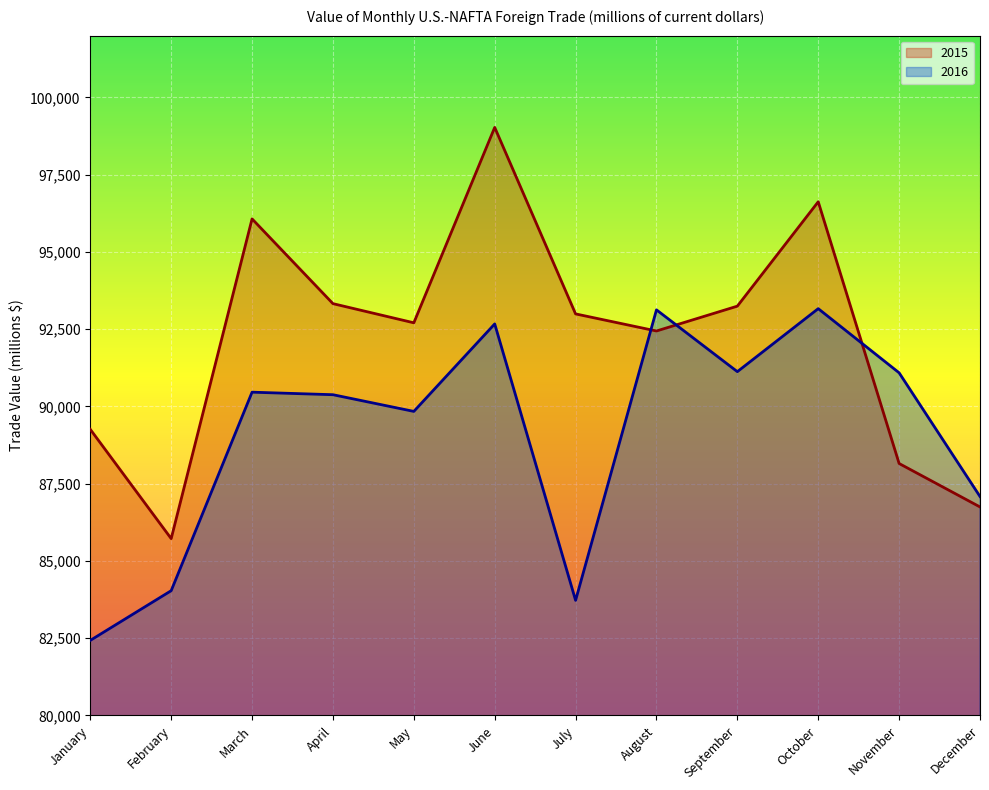

What are all the series names shown in the legend?

2015, 2016